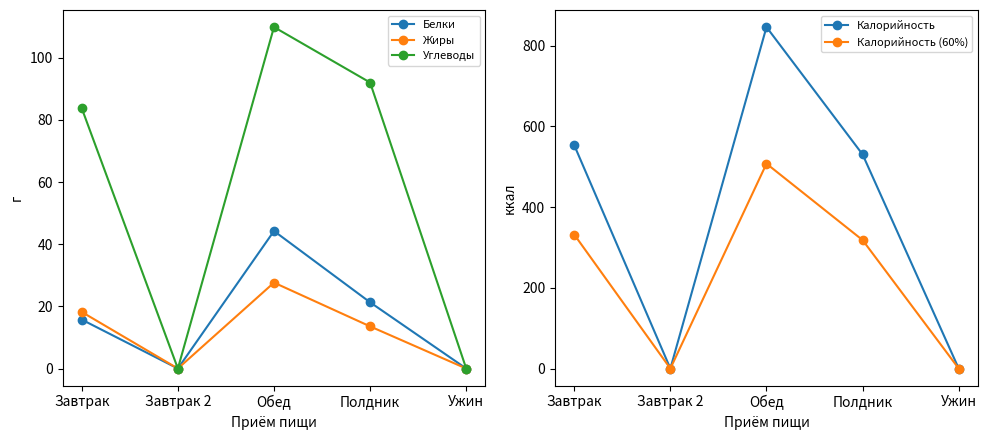

What is the sum of all Жиры values?

59.4